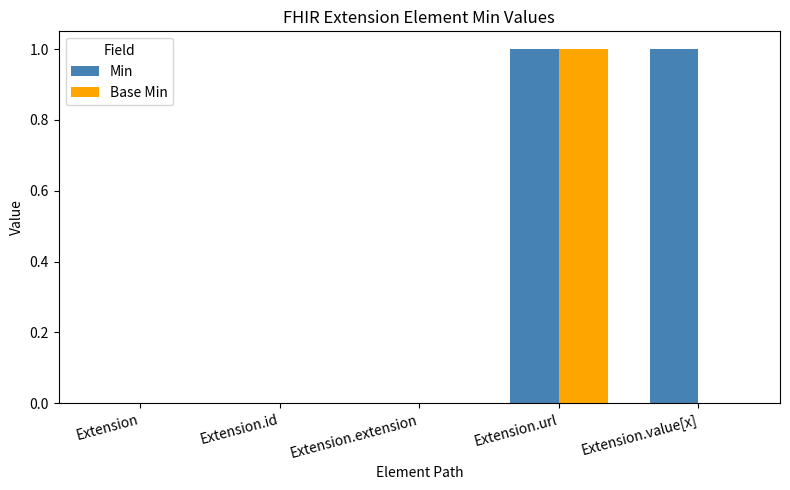

The Min series shows -1 at Extension.extension. True or false?

False